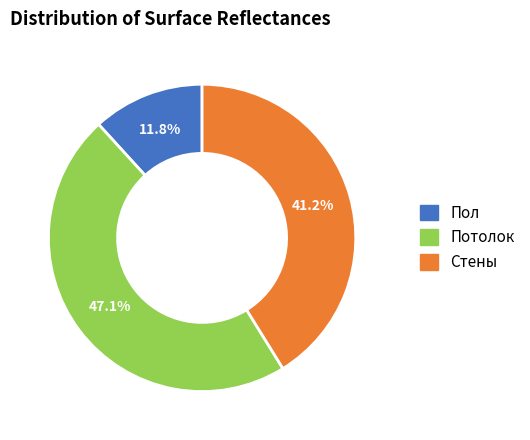

Is Стены the majority of the pie?

No